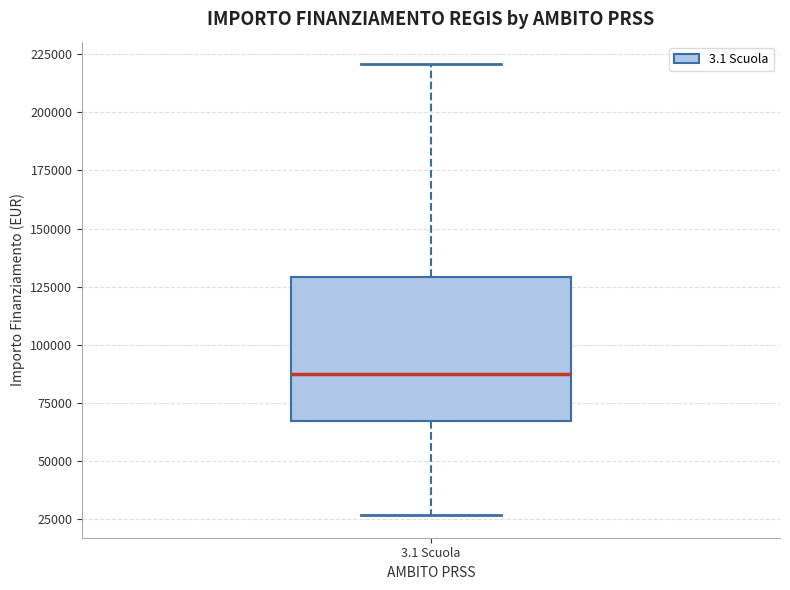

Read this box plot against the y-axis: the position of the median line, the range covered by the box, and the ends of both whiskers. The values are not printed on the chart, so give them approximately, as read against the axis.

median 85000, box 65000 to 130000, whiskers 25000 to 220000